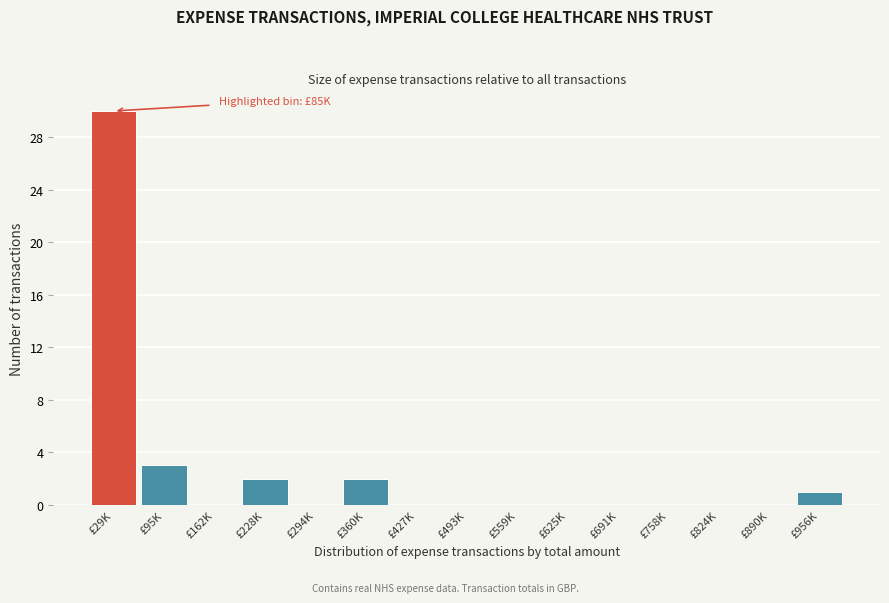

Reading right to left, extract all data points from this chart.

£956K=1	£890K=0	£824K=0	£758K=0	£691K=0	£625K=0	£559K=0	£493K=0	£427K=0	£360K=2	£294K=0	£228K=2	£162K=0	£95K=3	£29K=30